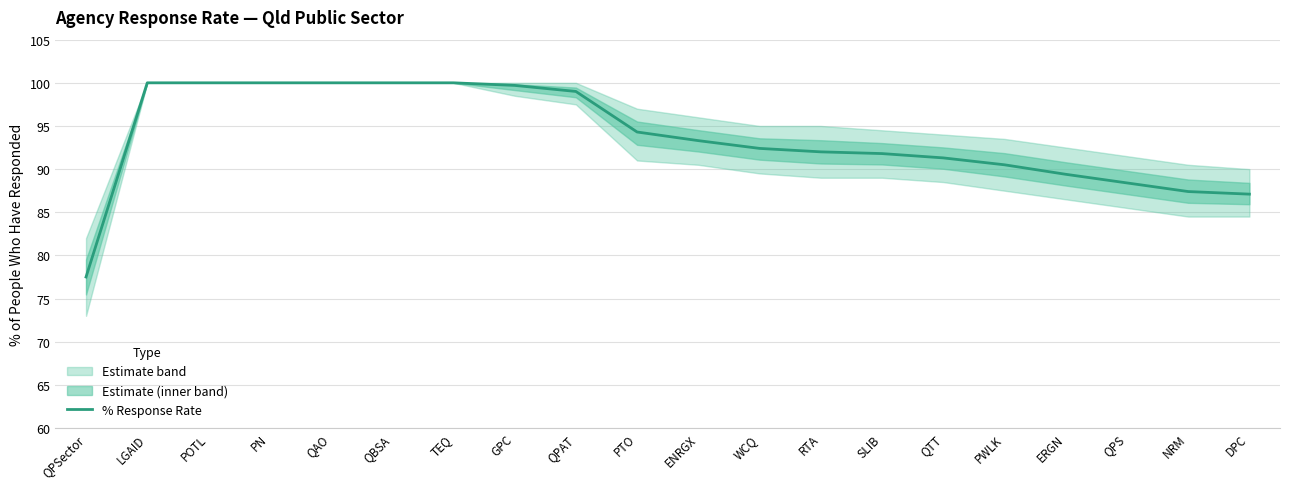

Which label corresponds to the largest value in the chart?

LGAID